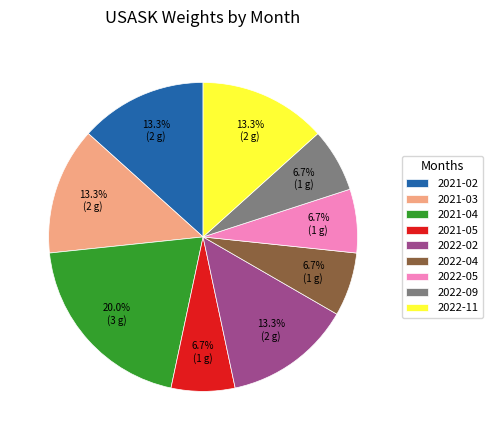

Which has a higher value, 2021-03 or 2021-05?

2021-03